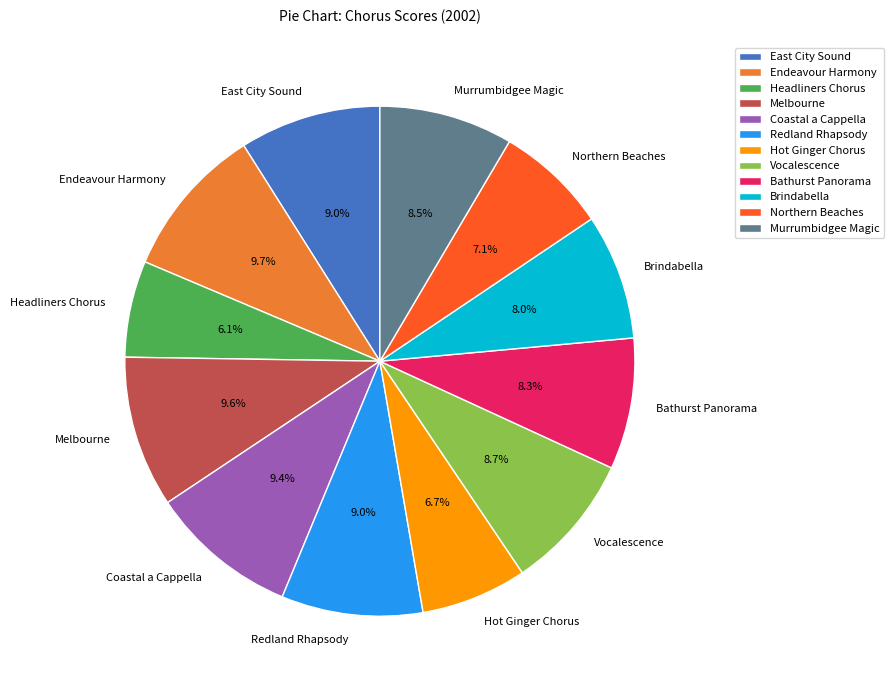

Is there any slice that represents more than half of the pie?

No